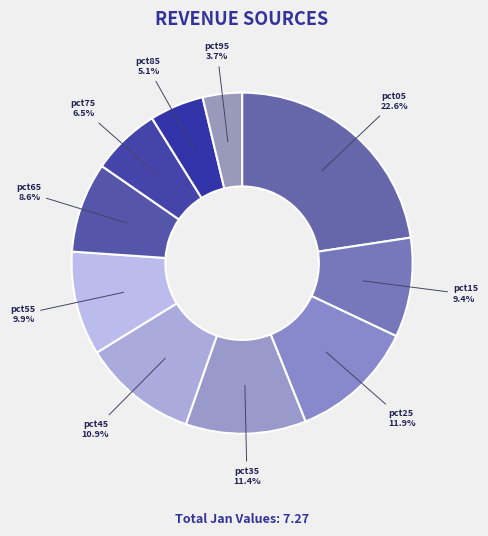

To the nearest percent, what is the average slice percentage?

10%